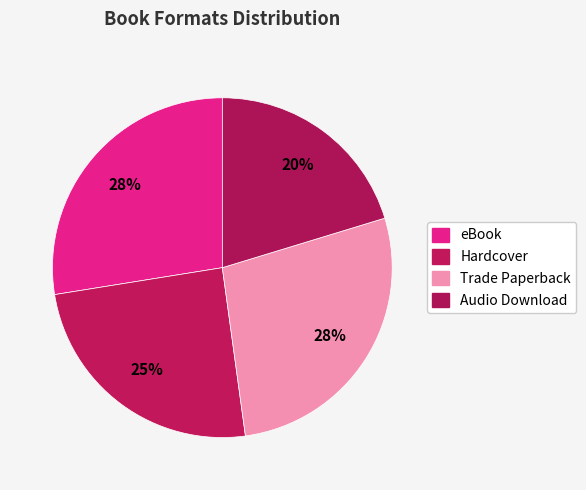

What percentage is the Audio Download slice, to the nearest percent?

20%